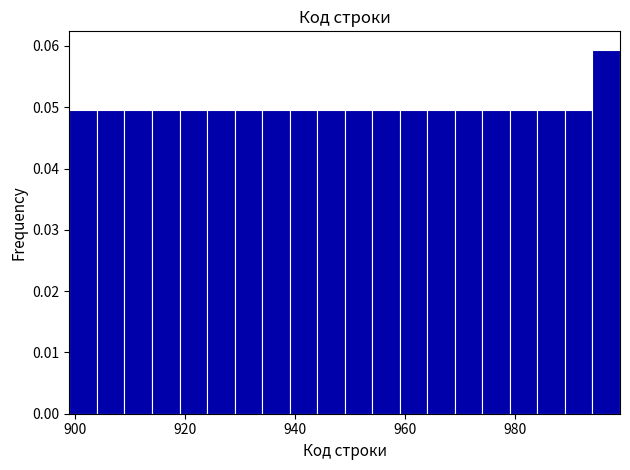

Around what value on the x-axis is the tallest bar? Give the approximate position of its centre, as read against the axis.

996